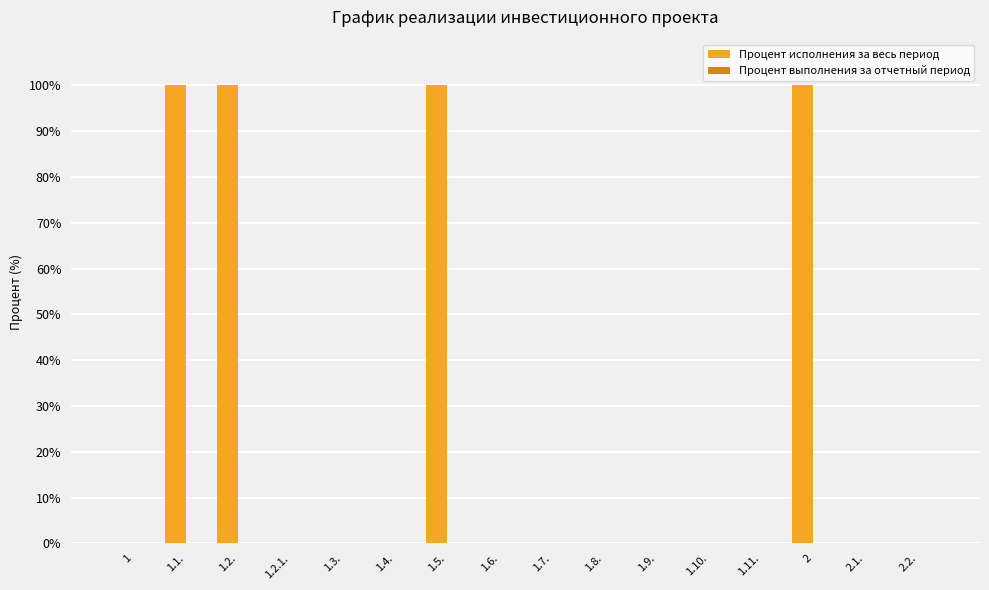

What is the change in value from 1.4. to 2?

+100